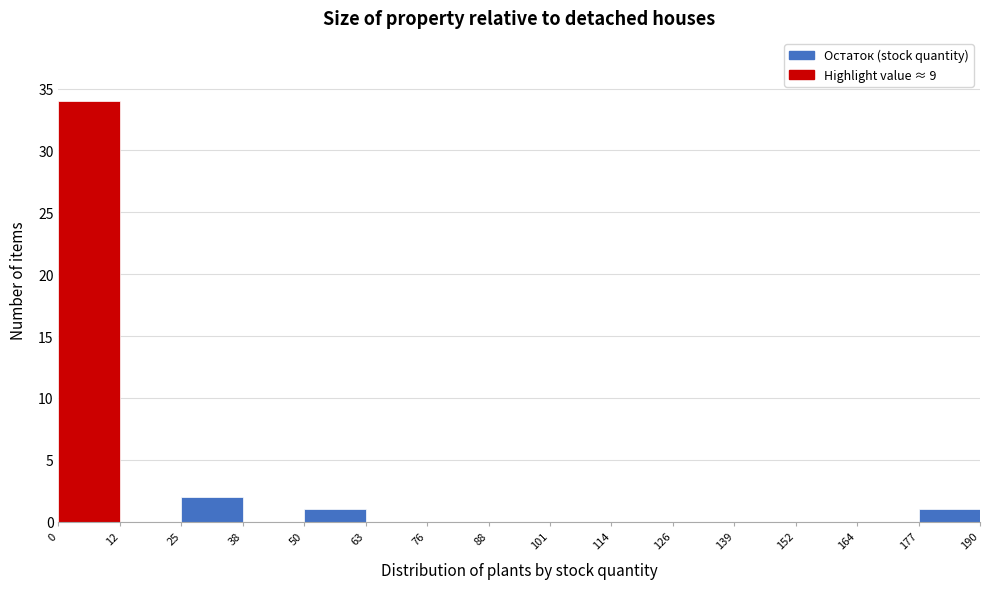

Over which range of the x-axis is the bar tallest?

0 to 12